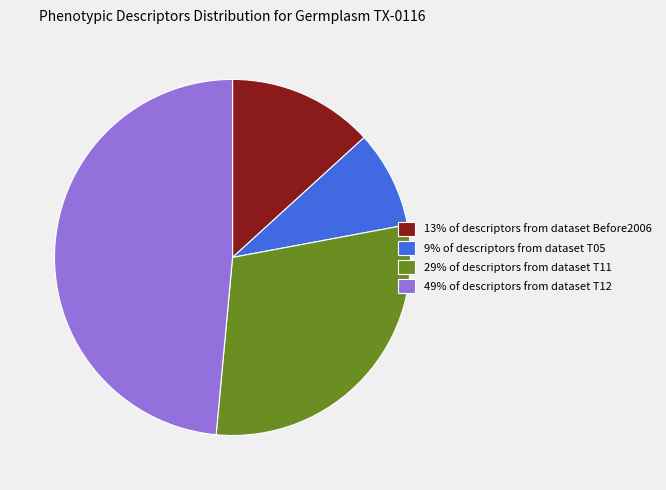

Rank the categories by value from lowest to highest.

9% of descriptors from dataset T05, 13% of descriptors from dataset Before2006, 29% of descriptors from dataset T11, 49% of descriptors from dataset T12